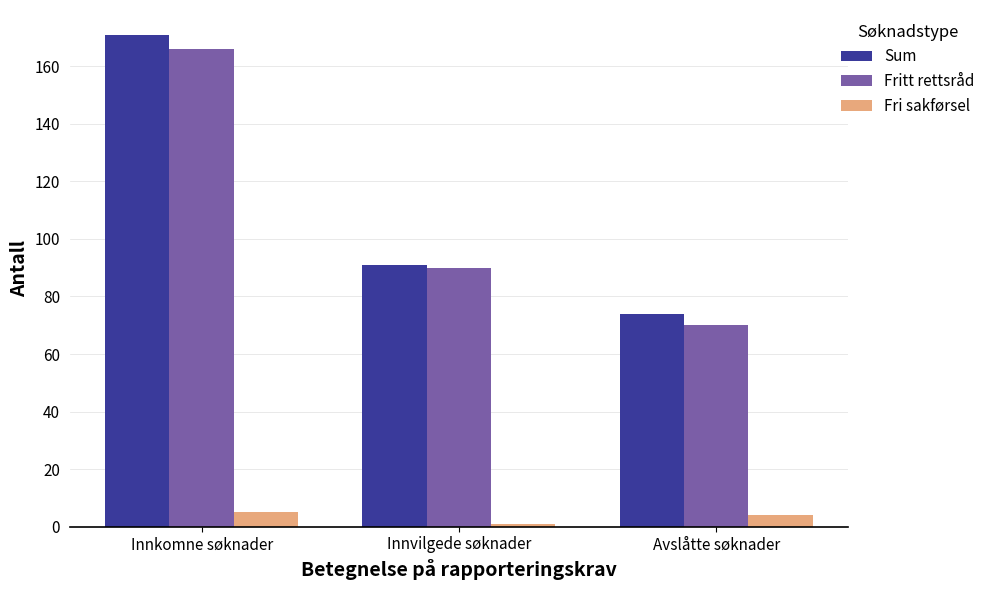

The Fritt rettsråd series shows 90 at Innvilgede søknader. True or false?

True